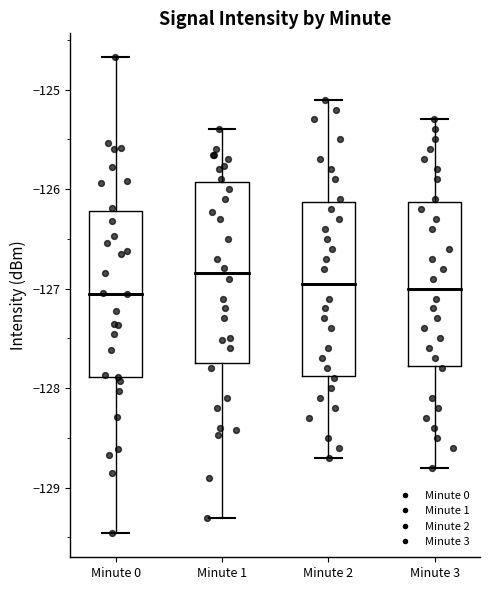

Reading left to right, transcribe this box plot: for each box, give where its median line is, the range the box spans, and where its two whiskers end, as read against the y-axis. The values are not printed on the chart, so give them approximately, as read against the axis.

Minute 0: median -127.1, box -127.9 to -126.2, whiskers -129.5 to -124.7
Minute 1: median -126.8, box -127.7 to -125.9, whiskers -129.3 to -125.4
Minute 2: median -126.9, box -127.9 to -126.1, whiskers -128.7 to -125.1
Minute 3: median -127.0, box -127.8 to -126.1, whiskers -128.8 to -125.3